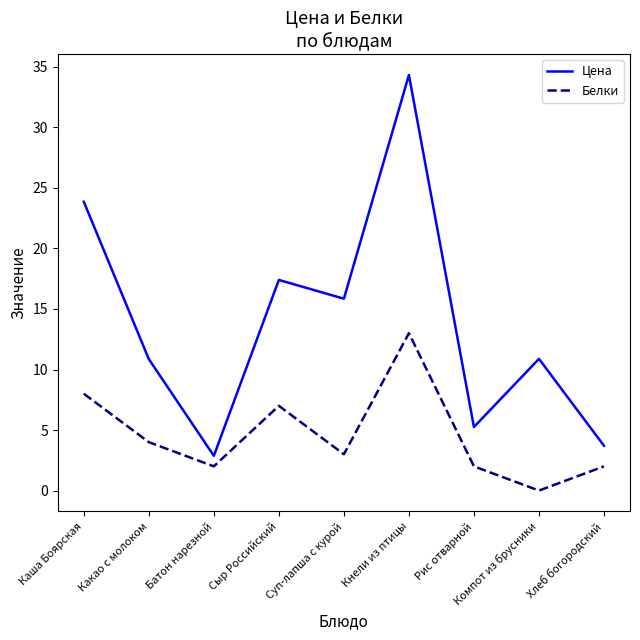

At which category is the sum across all series the highest?

Кнели из птицы